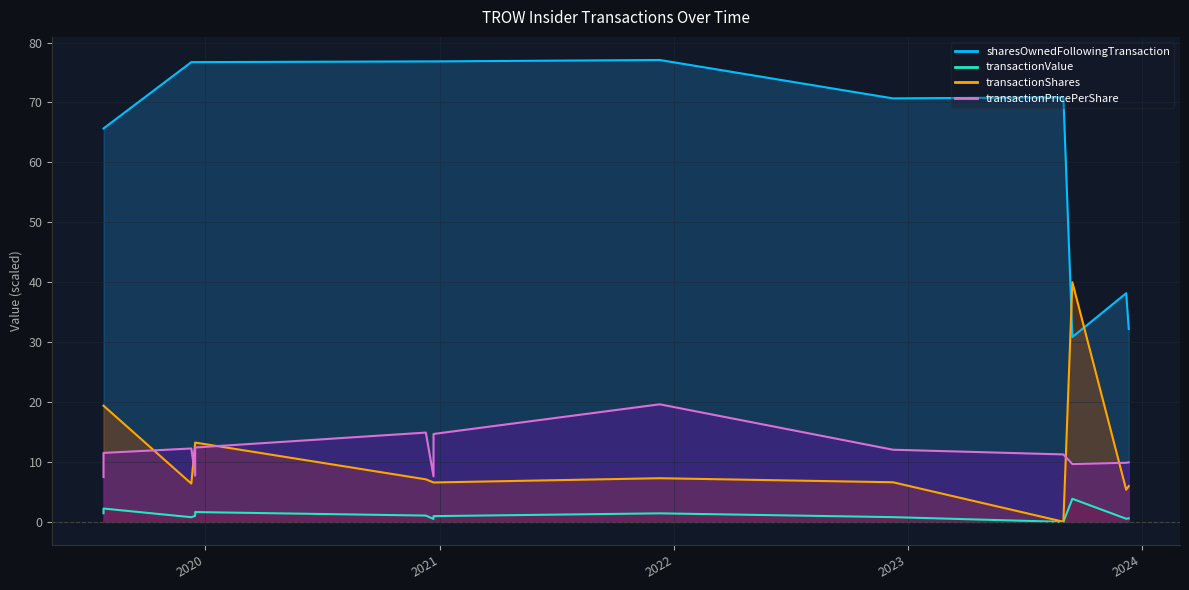

Where does the sharesOwnedFollowingTransaction series first go above 76?

2019-12-10